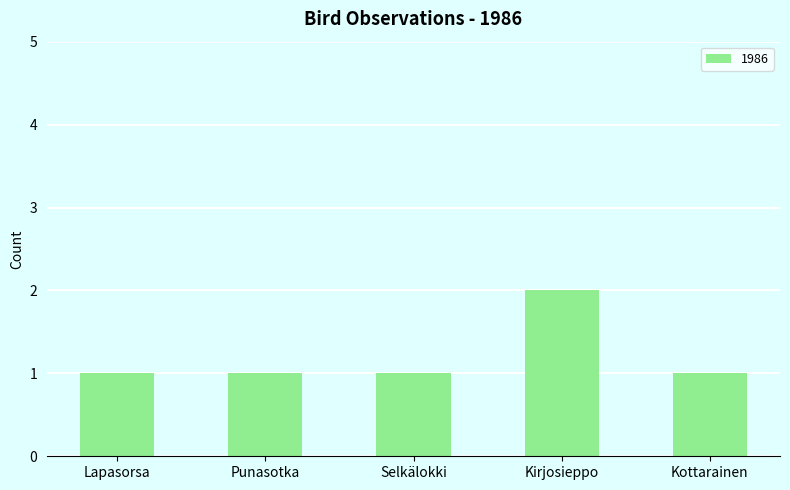

How many distinct data groups are displayed?

1